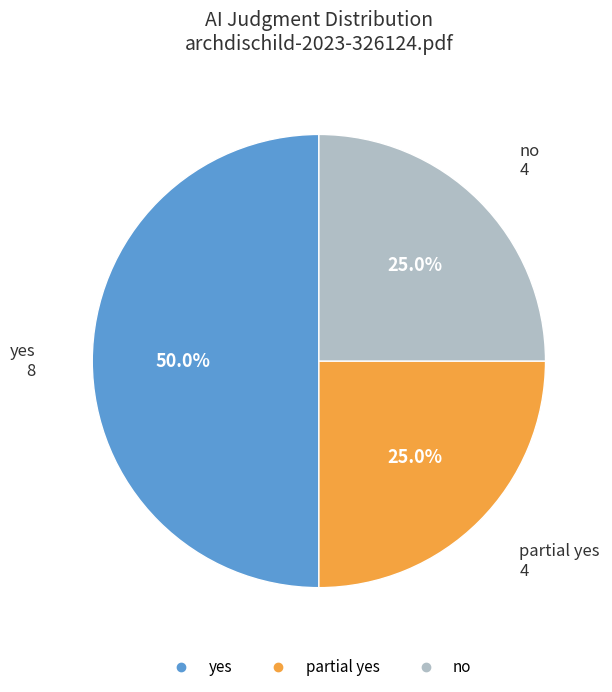

To the nearest percent, what portion does yes represent?

50%